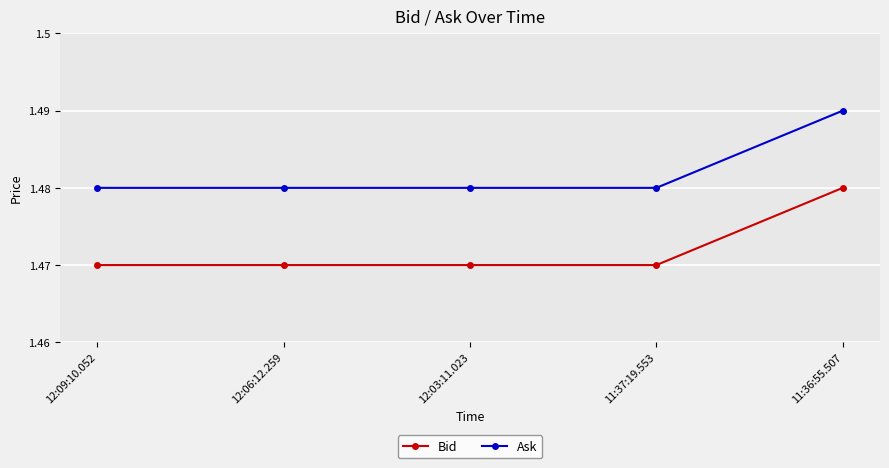

True or false: Ask has more than 2 points higher than both neighbors.

False